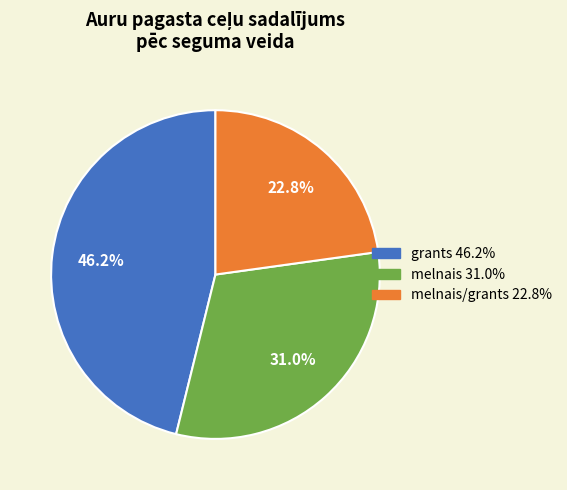

How many slices are in this pie chart?

3